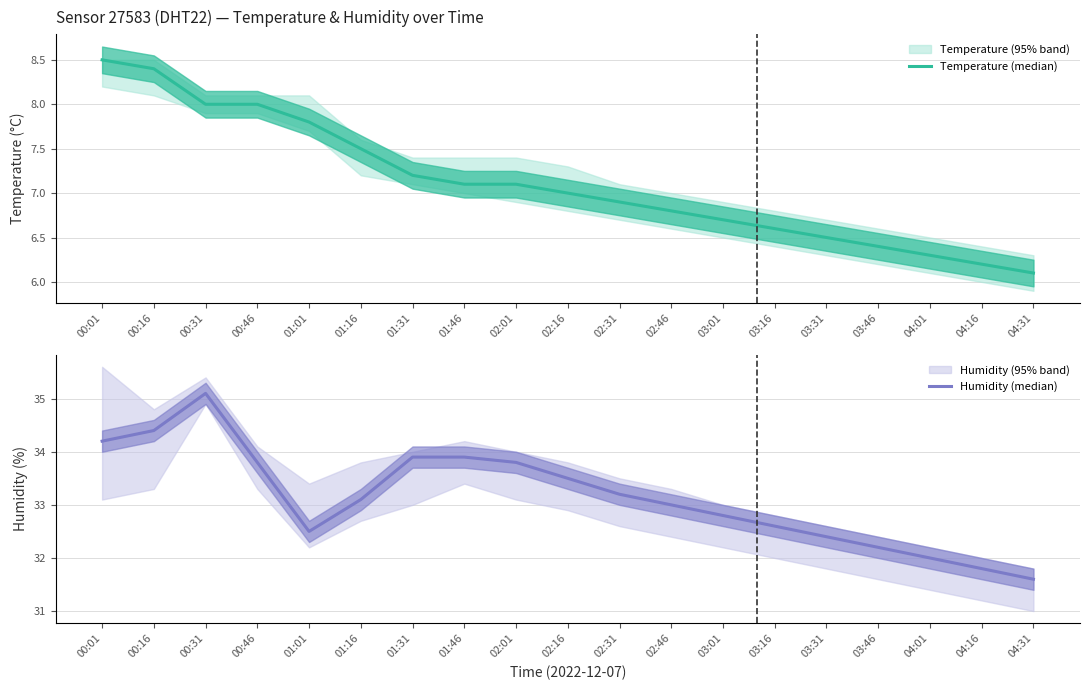

At how many categories does at least one series exceed 14?

19